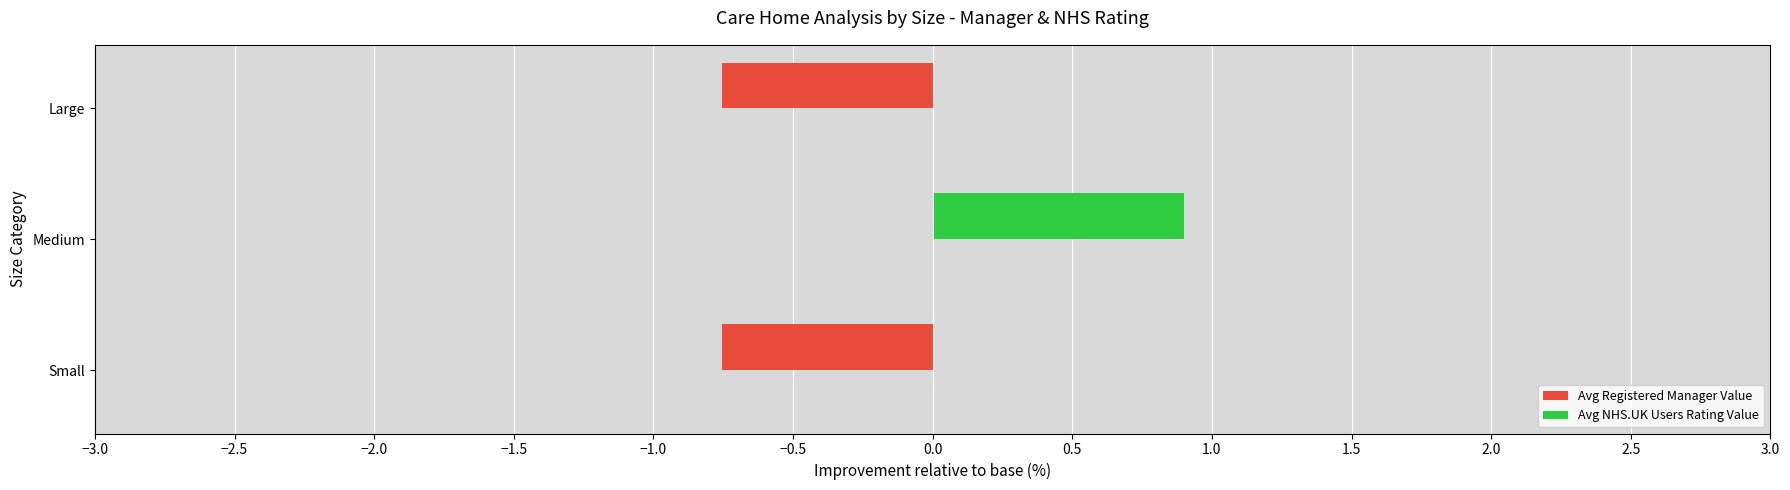

What is the change in value from Medium to Large?

-1.7